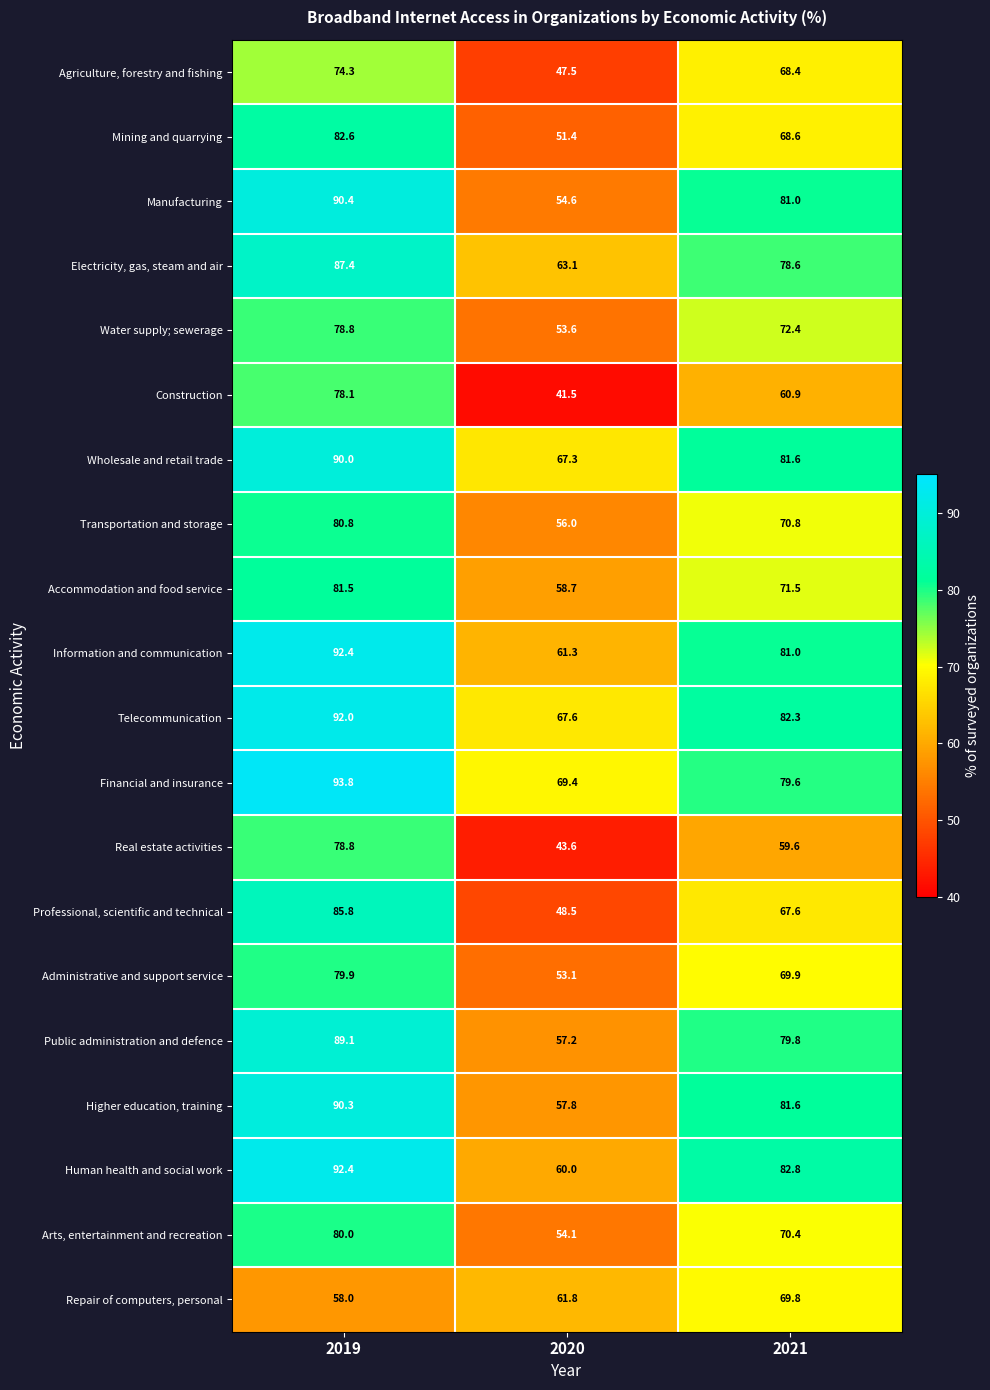

How many series are shown in this chart?

20